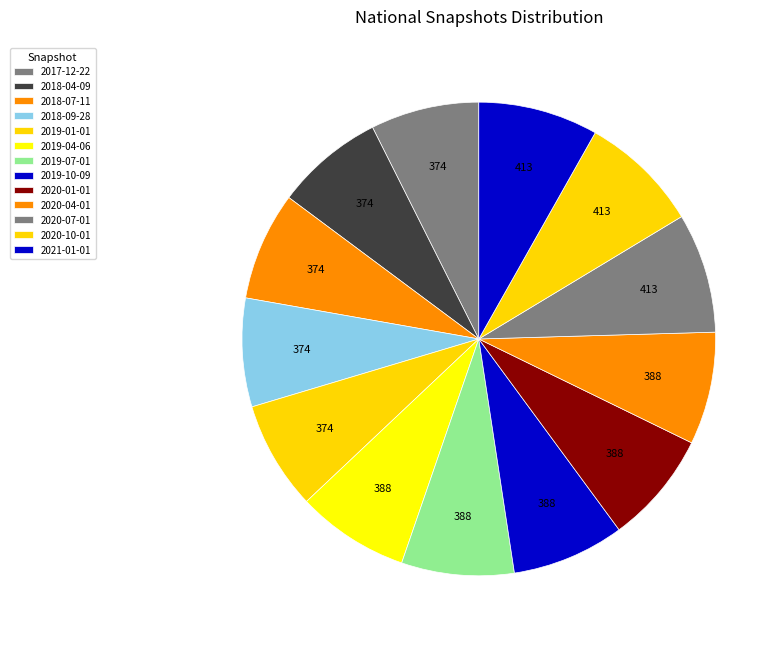

What percentage do 2017-12-22 and 2019-10-09 together represent?

15.1%